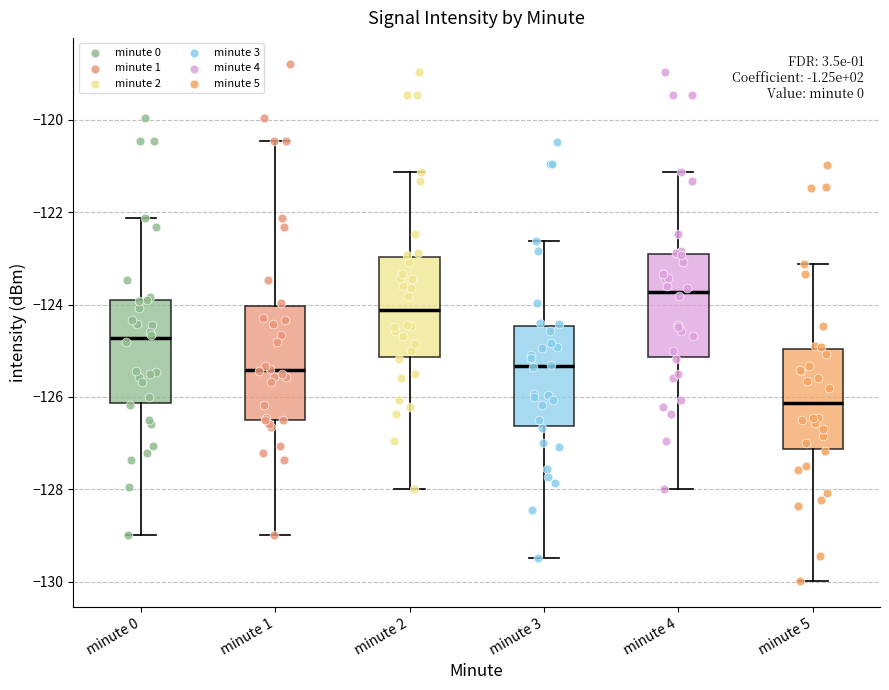

Comparing the boxes themselves (not the whiskers), which one is the tallest?

minute 1